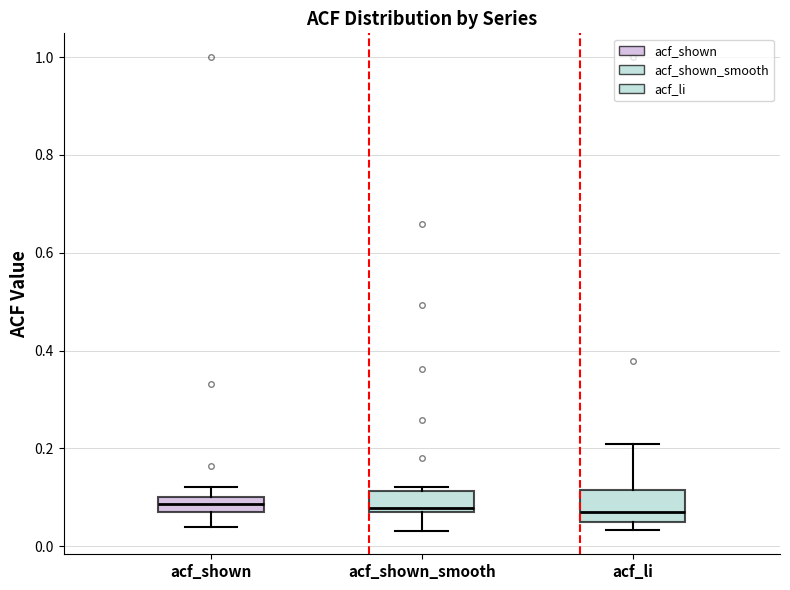

Where does the median line of the box for acf_li sit on the y-axis? The values are not printed on the chart, so give them approximately, as read against the axis.

0.08